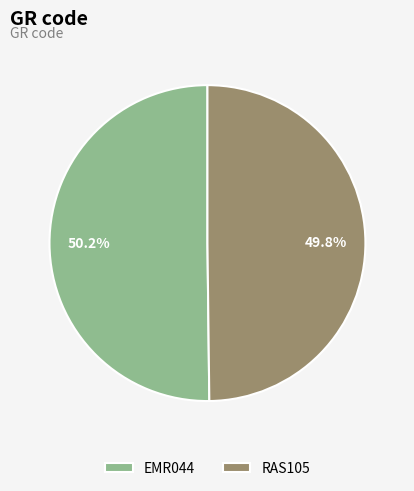

How many slices are in this pie chart?

2